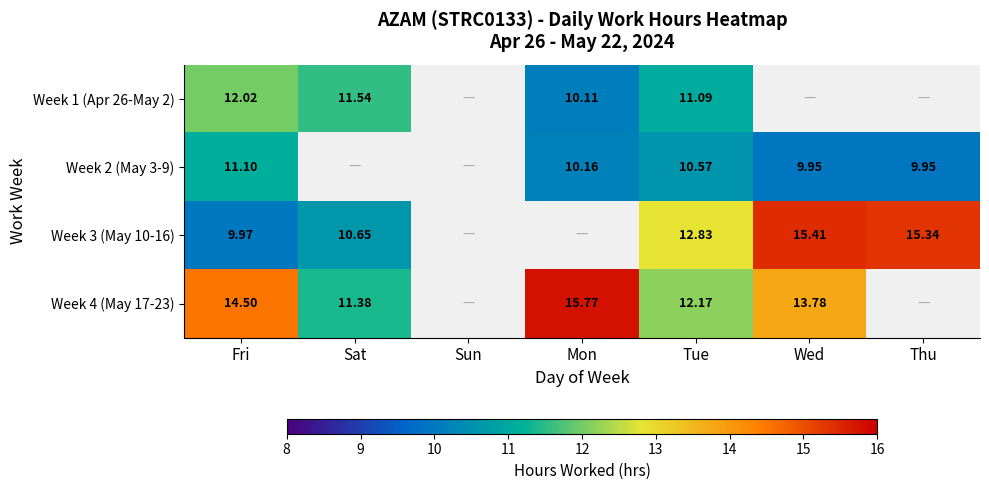

True or false: Week 2 (May 3-9) has a value of 5.1 at Wed.

False